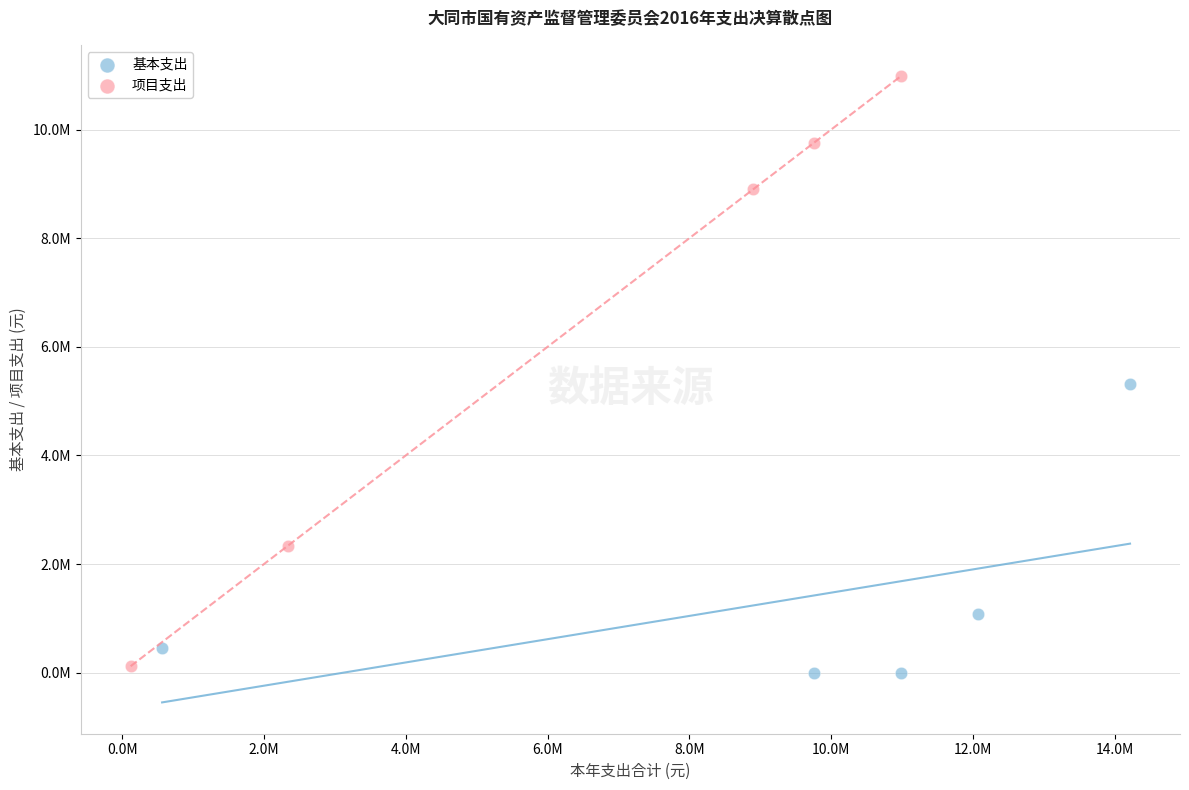

Which series has the widest spread of Y values?

项目支出